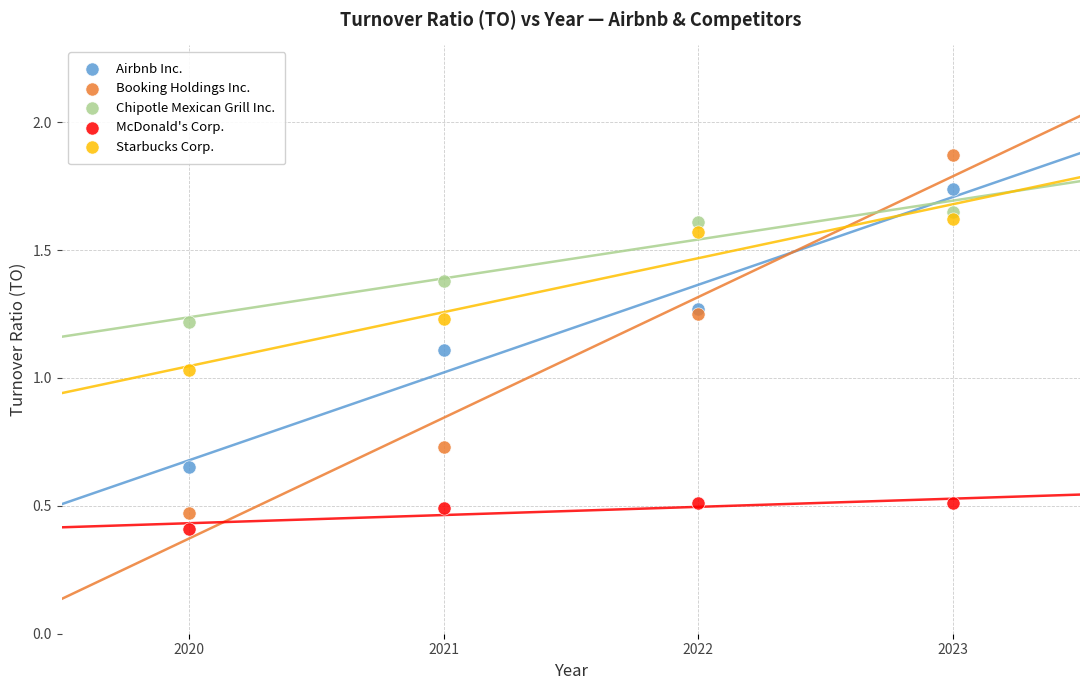

Which series contains the highest Y value?

Booking Holdings Inc.